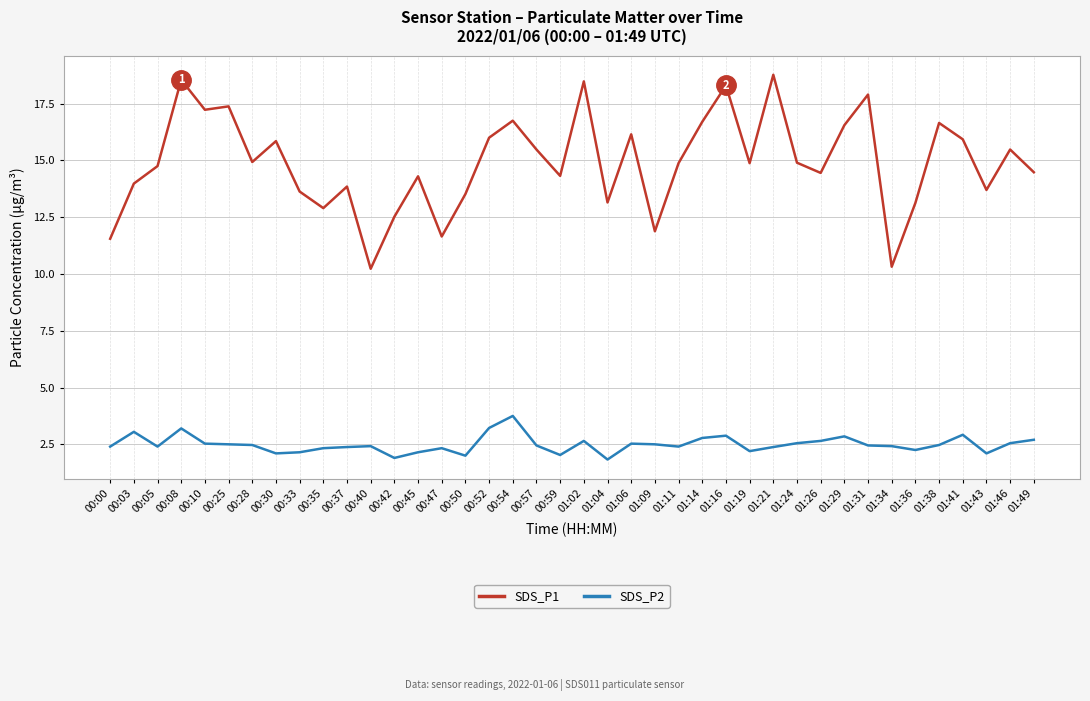

Where is the first local maximum for SDS_P2?

00:03